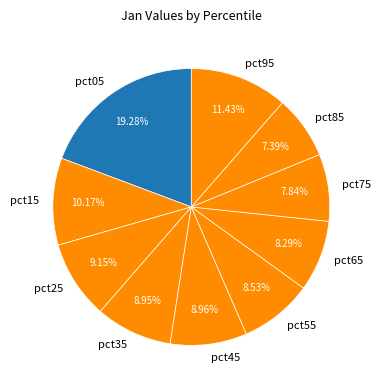

How many slices are in this pie chart?

10